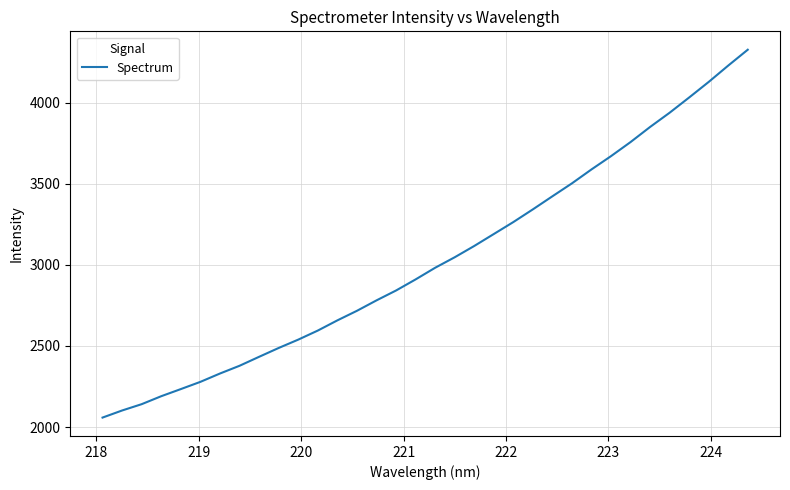

What is the difference between the maximum and minimum values?

2266.4